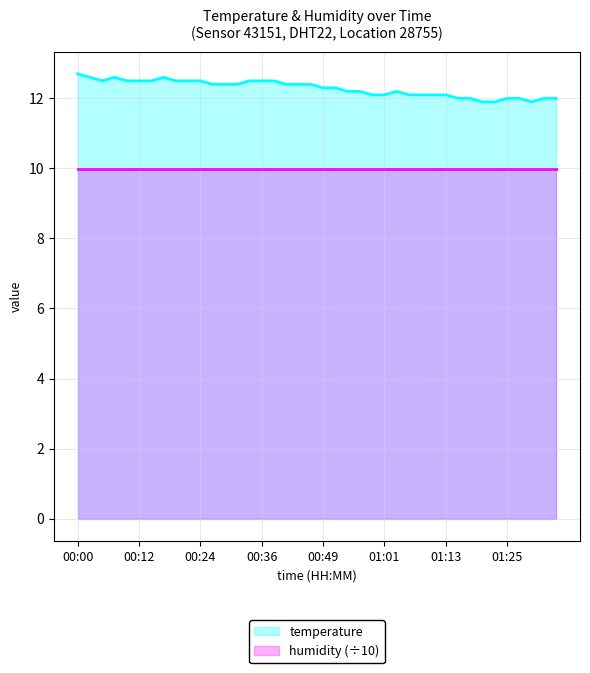

At which category does the chart reach its peak across all series?

00:00